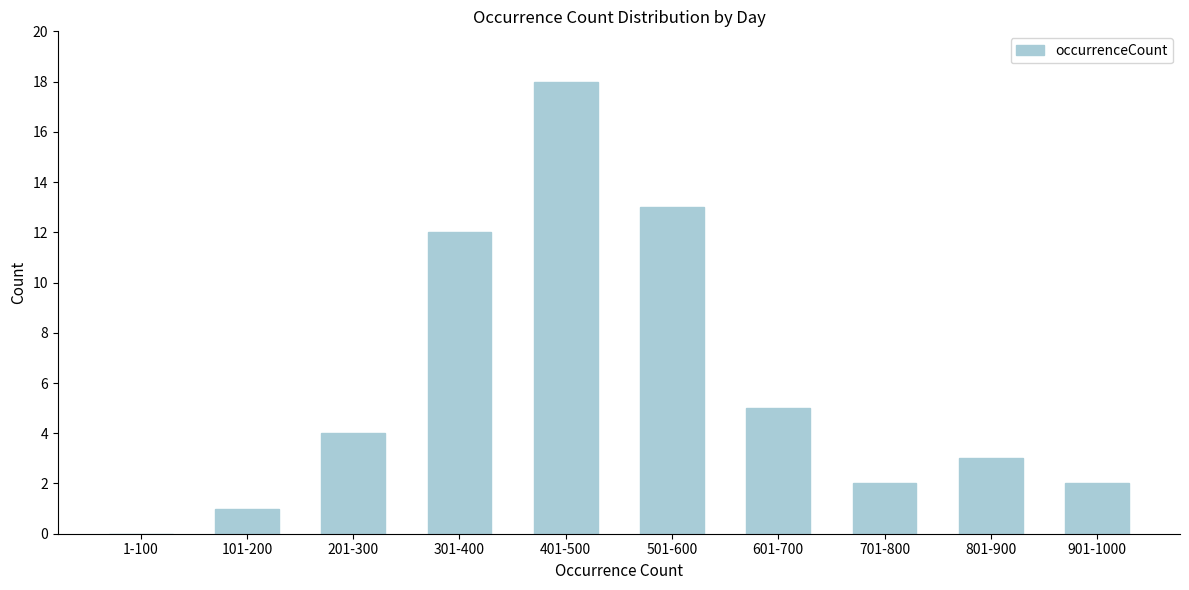

Reading left to right, transcribe all the data shown in this chart.

1-100=0	101-200=1	201-300=4	301-400=12	401-500=18	501-600=13	601-700=5	701-800=2	801-900=3	901-1000=2